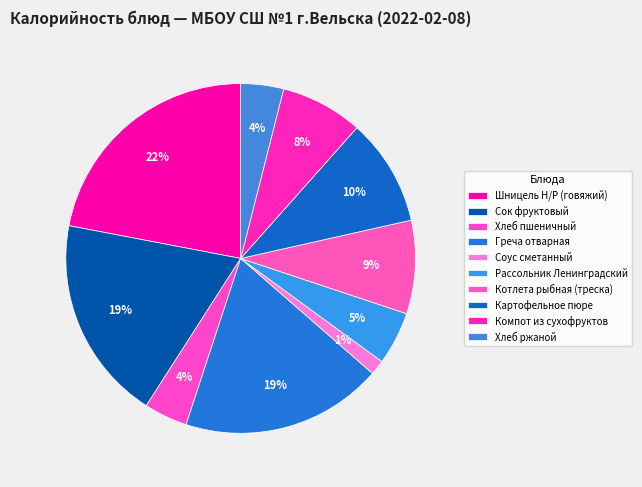

To the nearest percent, what is the difference between the largest and smallest slice percentages?

21%